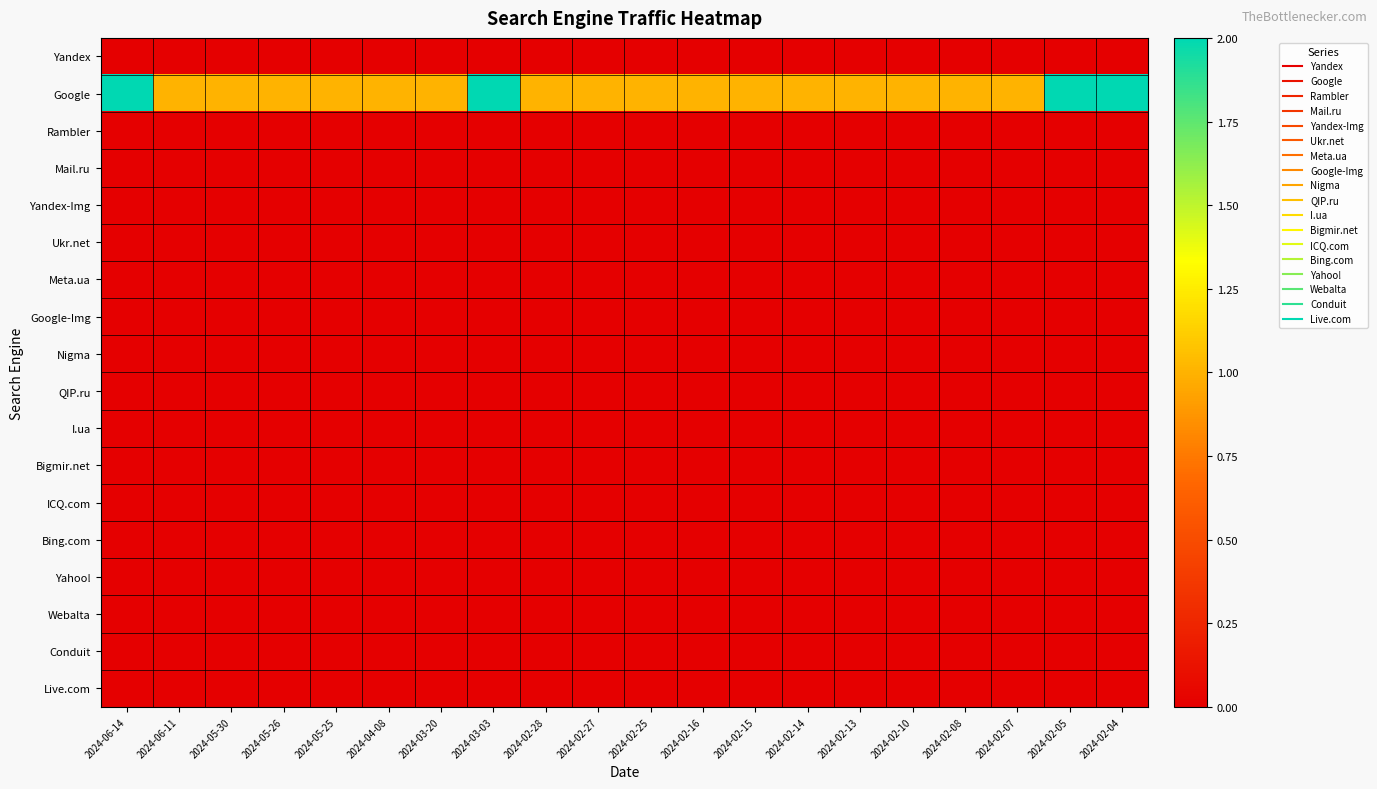

What is the difference between the highest and lowest values at 2024-05-30?

1